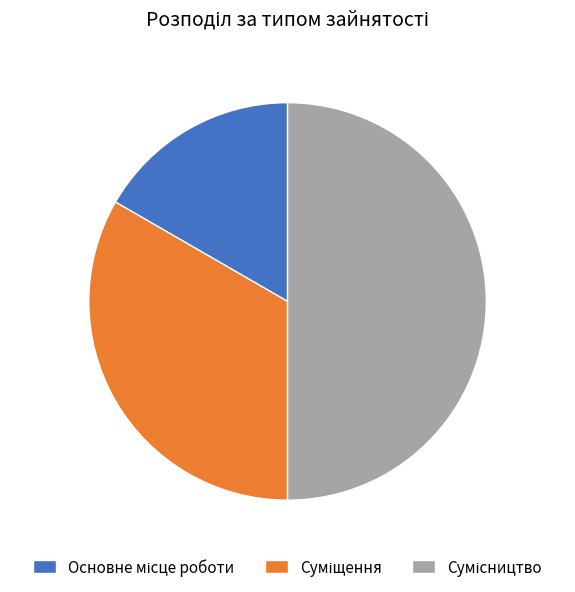

To the nearest percent, what portion does Сумісництво represent?

50%